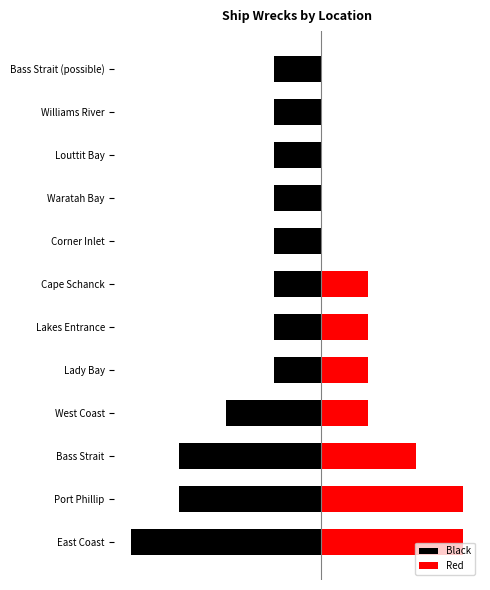

What is the sum of all Black values?

-20